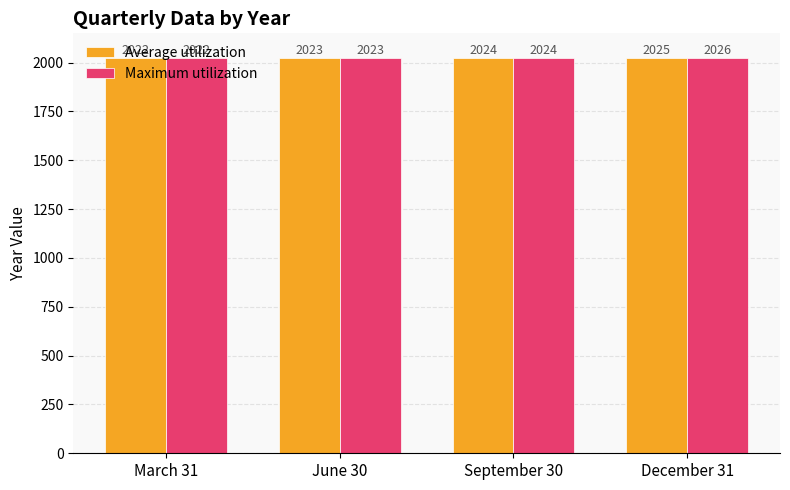

At which category does the chart reach its minimum across all series?

March 31